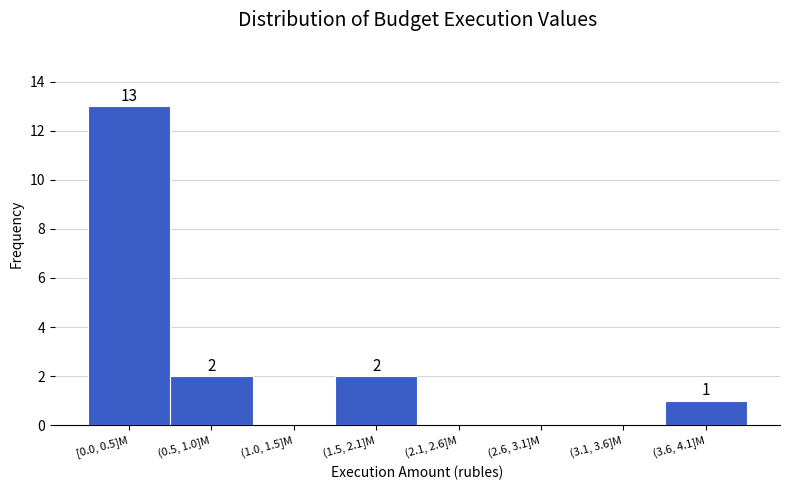

Reading left to right, what are all the values shown in this chart?

[0.0, 0.5]M=13	(0.5, 1.0]M=2	(1.0, 1.5]M=0	(1.5, 2.1]M=2	(2.1, 2.6]M=0	(2.6, 3.1]M=0	(3.1, 3.6]M=0	(3.6, 4.1]M=1